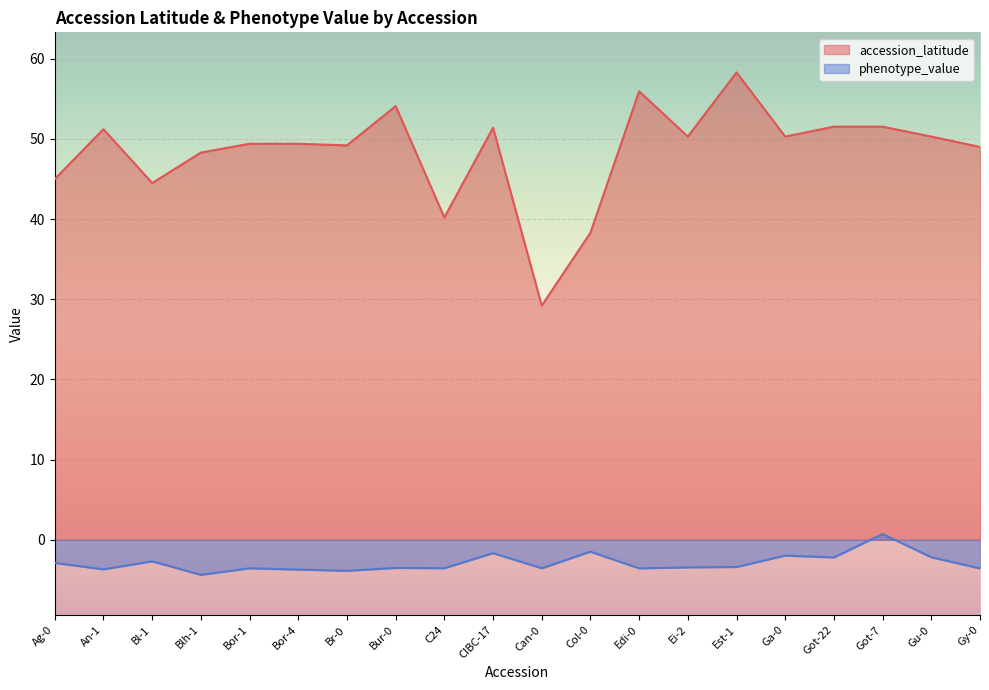

Reading right to left, transcribe all the data shown in this chart.

accession_latitude: 49.0	50.3	51.5	51.5	50.3	58.3	50.3	55.9	38.3	29.2	51.4	40.2	54.1	49.2	49.4	49.4	48.3	44.5	51.2	45.0
phenotype_value: -3.6	-2.2	0.7	-2.2	-2.0	-3.4	-3.4	-3.6	-1.5	-3.5	-1.7	-3.5	-3.5	-3.9	-3.7	-3.6	-4.4	-2.7	-3.7	-2.9